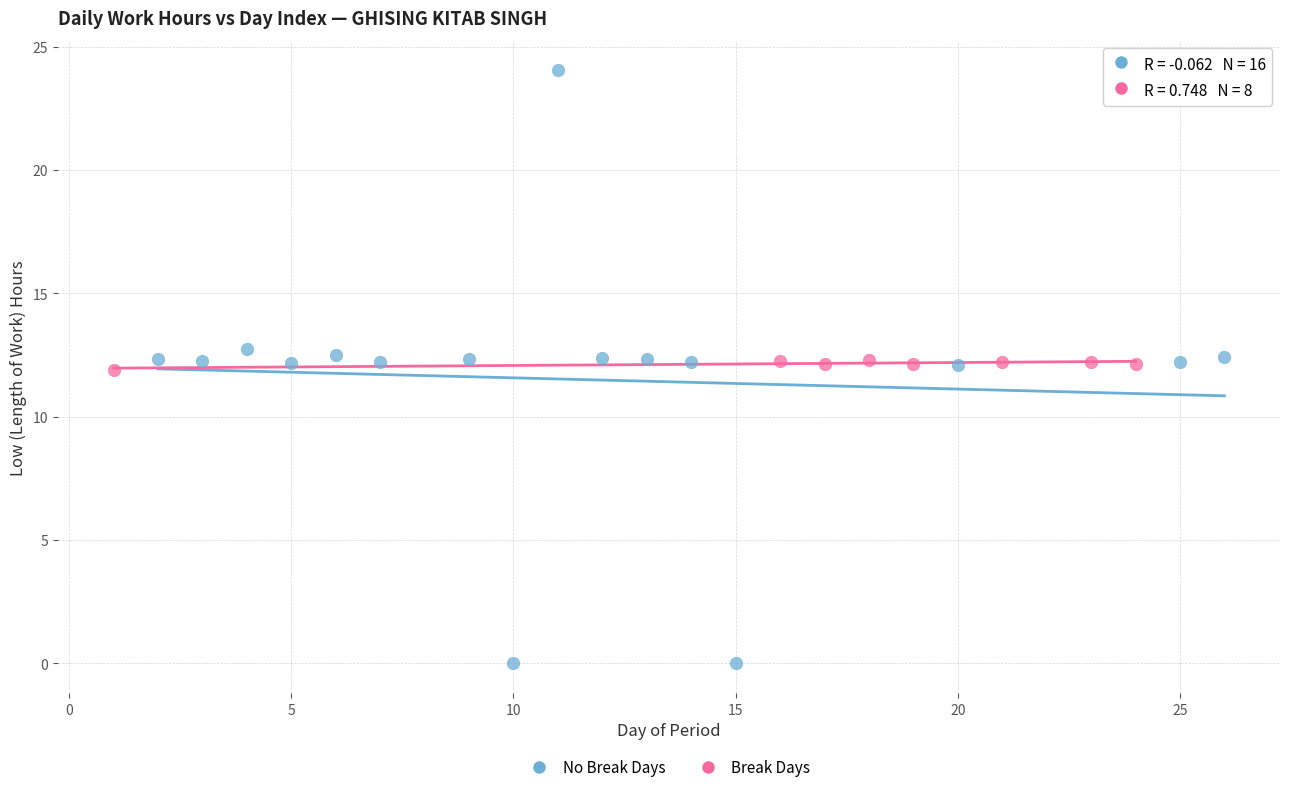

Which series reaches the minimum Y coordinate?

No Break Days